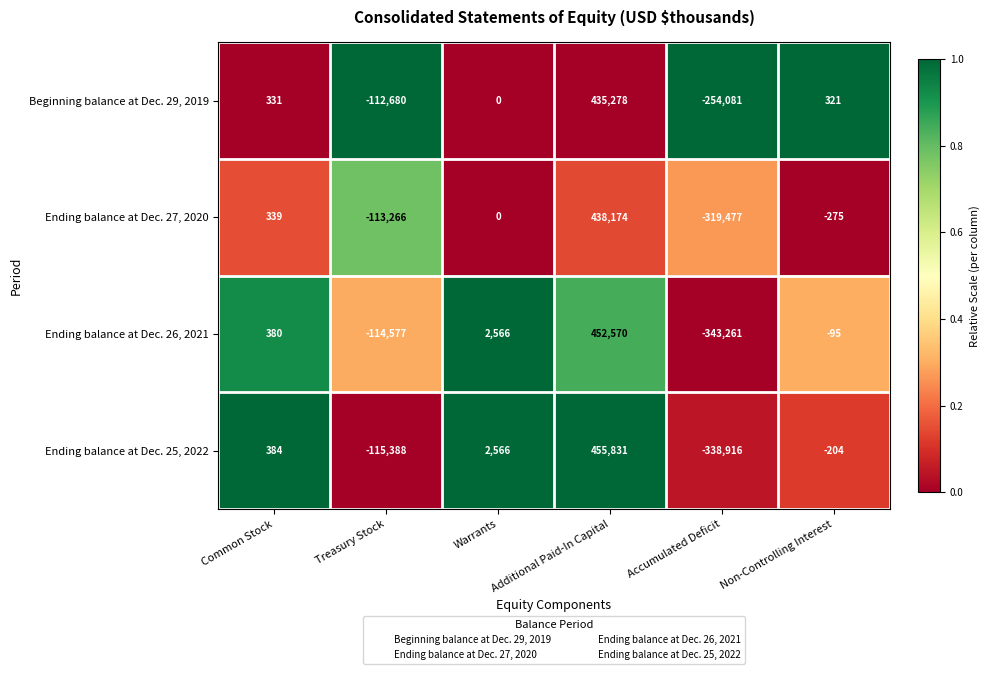

How many values in the Ending balance at Dec. 25, 2022 series are below 384?

3